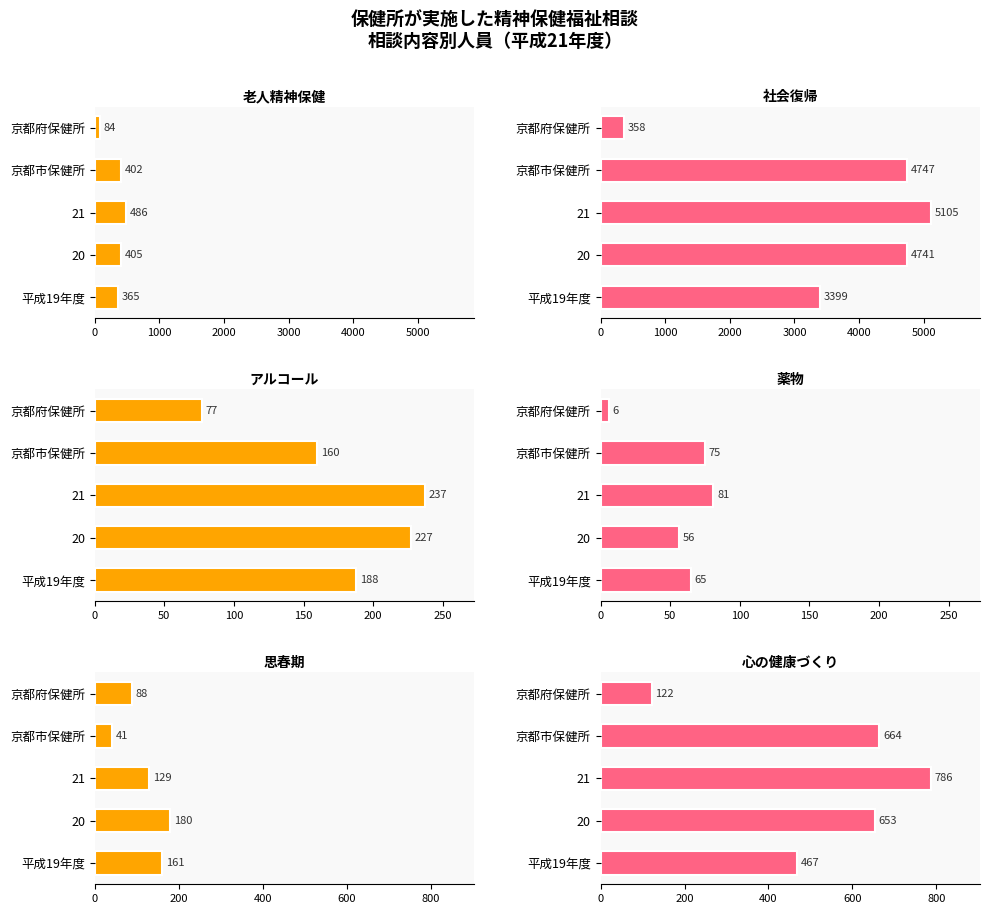

What is the difference between the maximum and minimum values in the 社会復帰 series?

4747